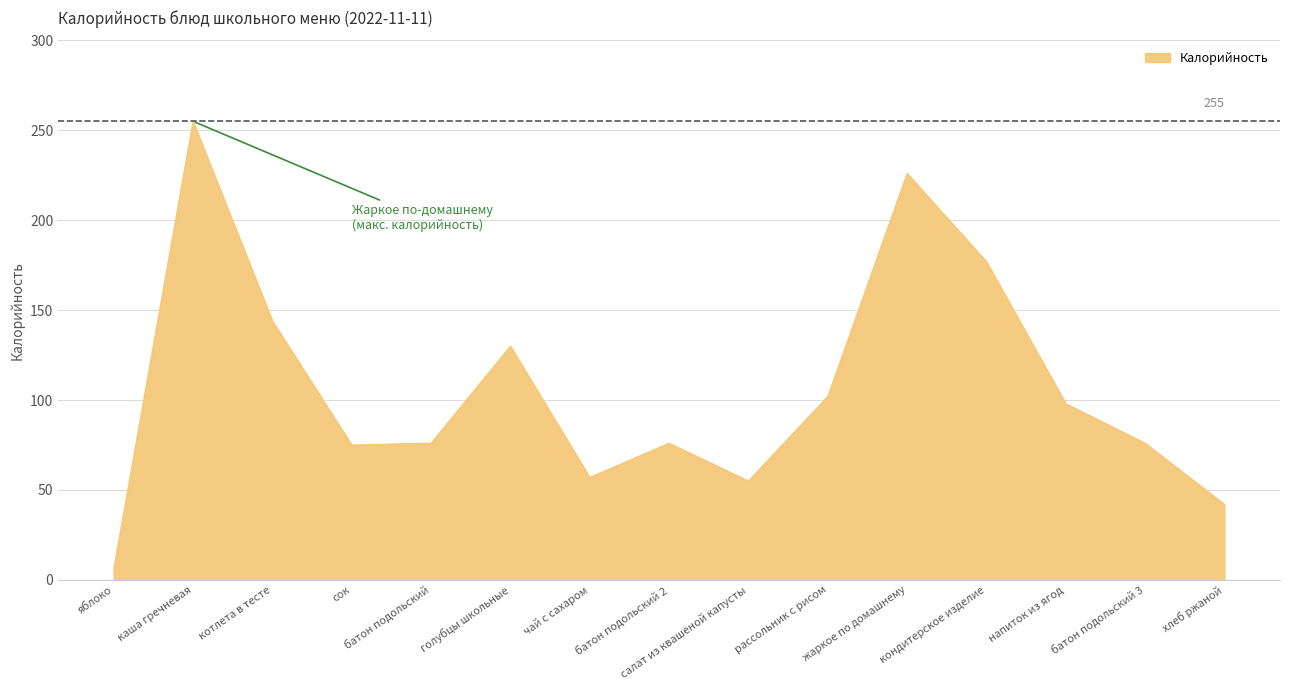

What is the greatest value displayed?

255